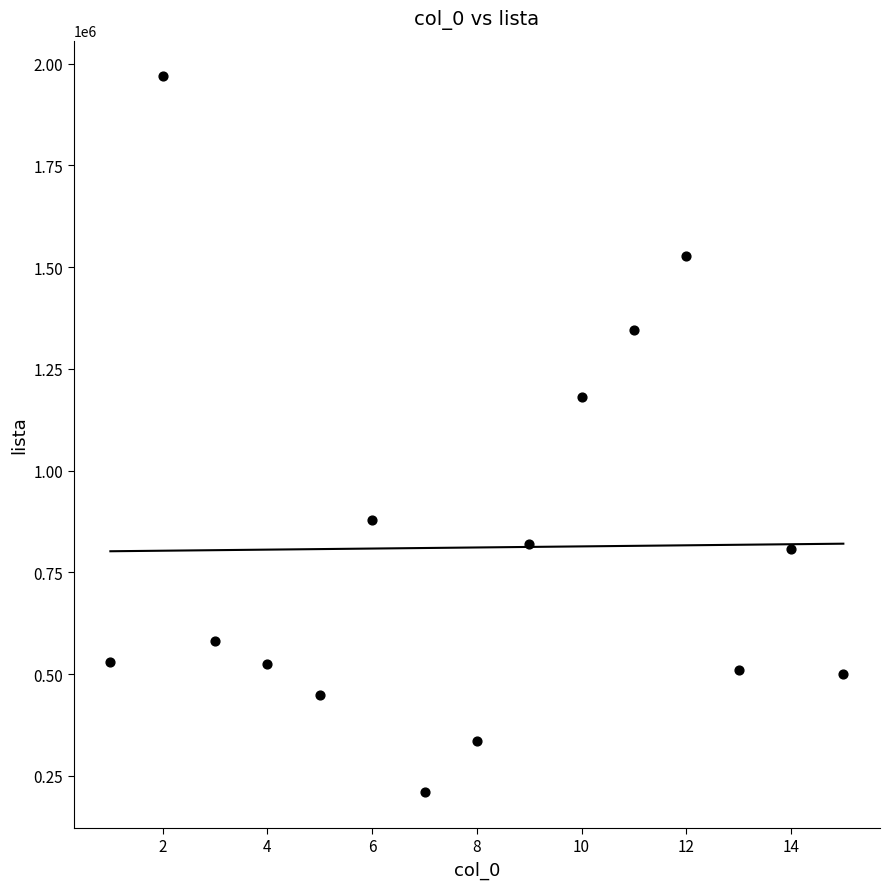

What is the range of X values (max minus min)?

14